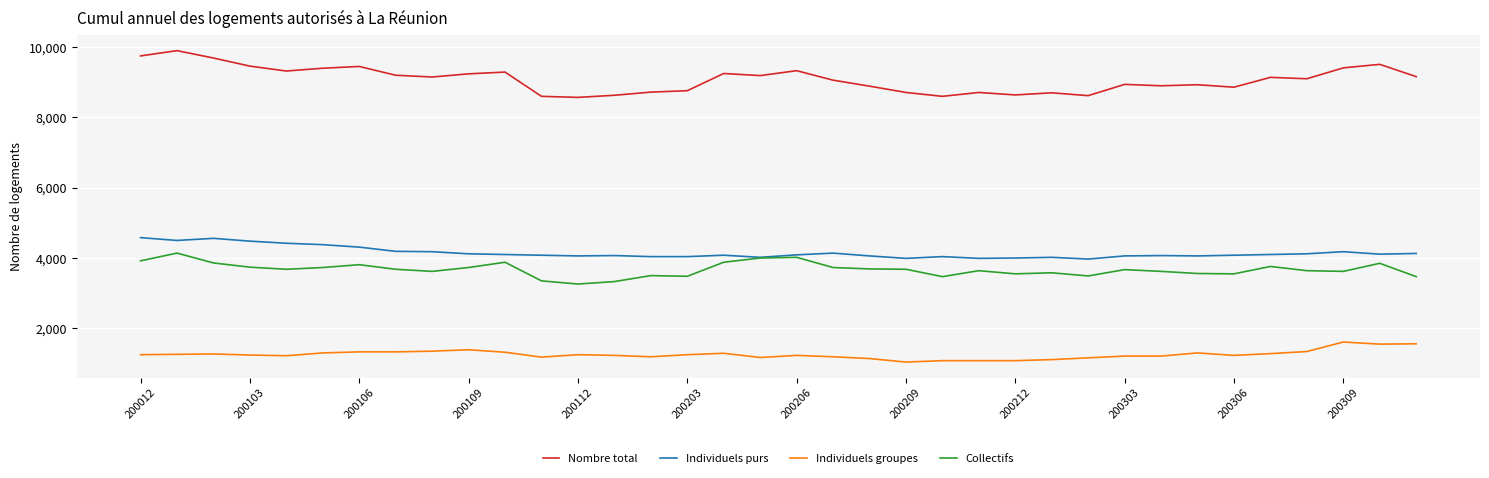

Which series has the largest range (max minus min)?

Nombre total